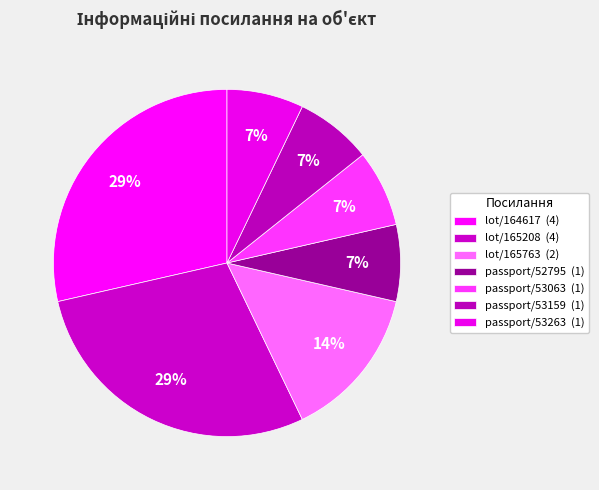

How many slices are in this pie chart?

7